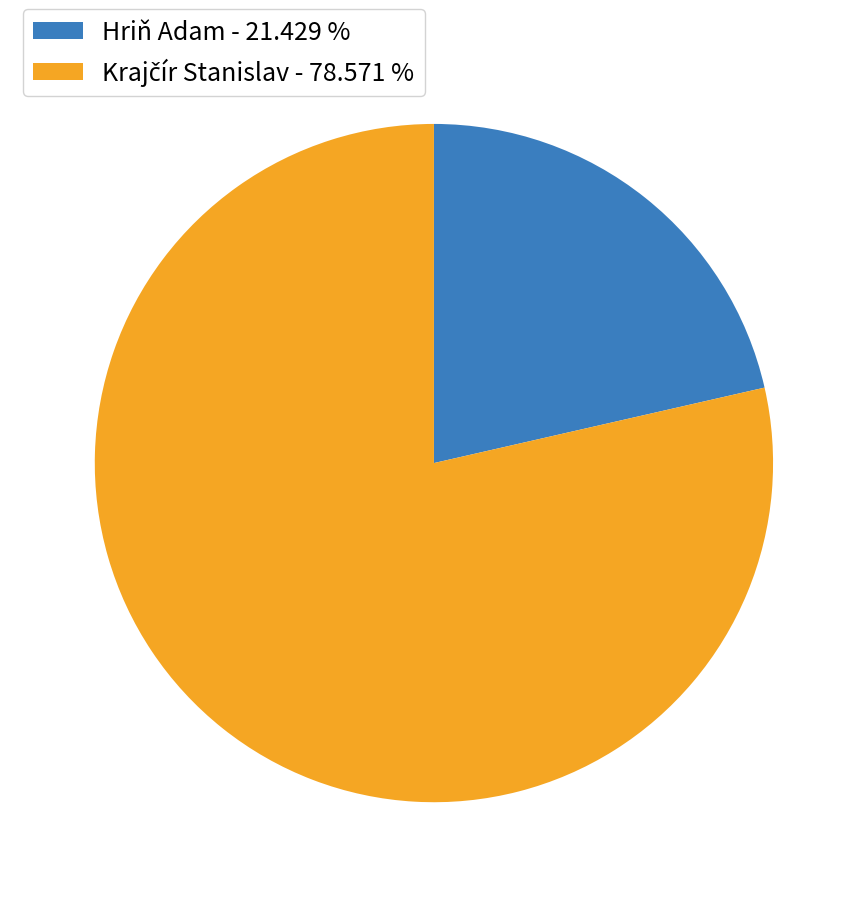

Count the number of slices in the pie.

2